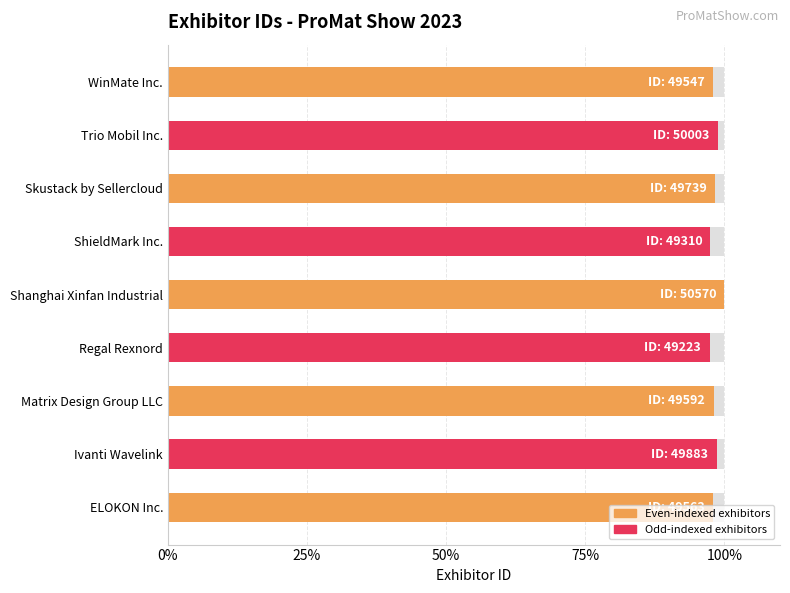

Does the chart contain any negative values?

No